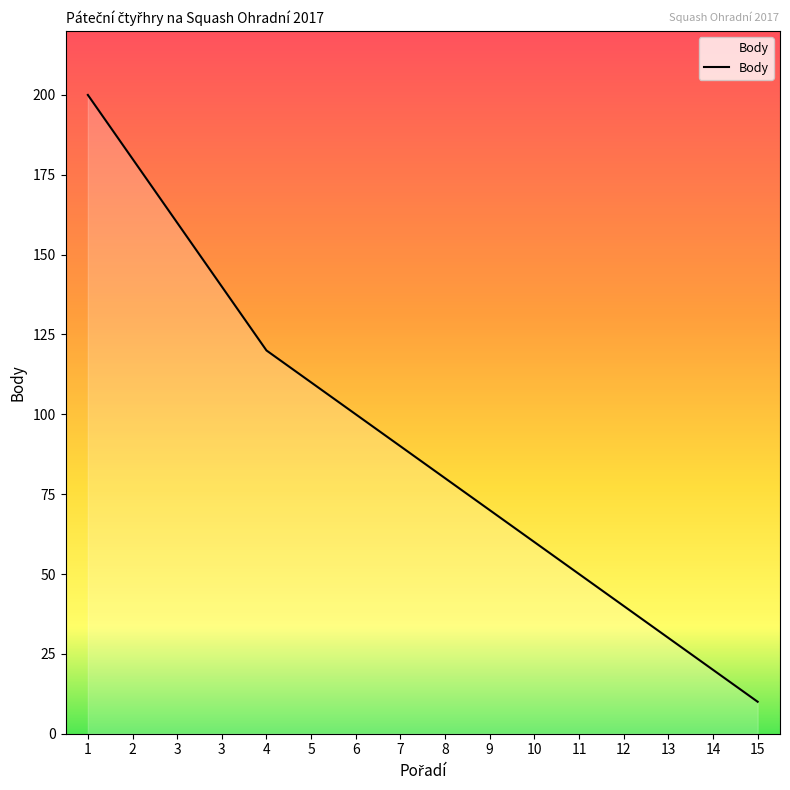

Reading right to left, what are all the values shown in this chart?

10	20	30	40	50	60	70	80	90	100	110	120	140	160	180	200